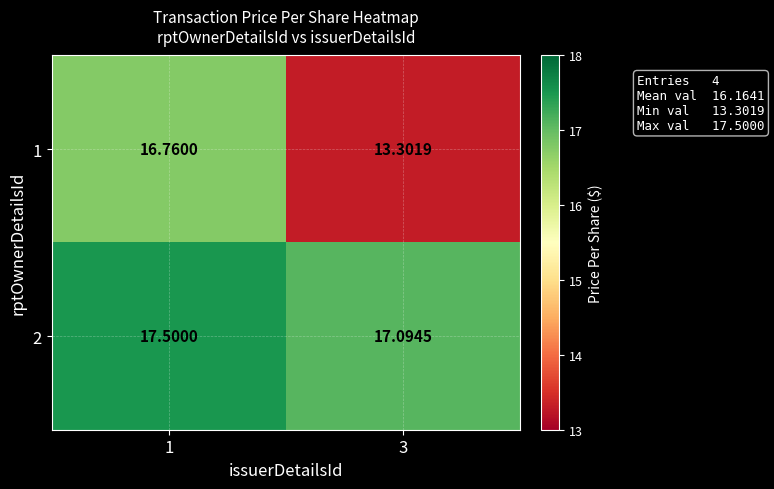

What is the total value across all series at 3?

30.4